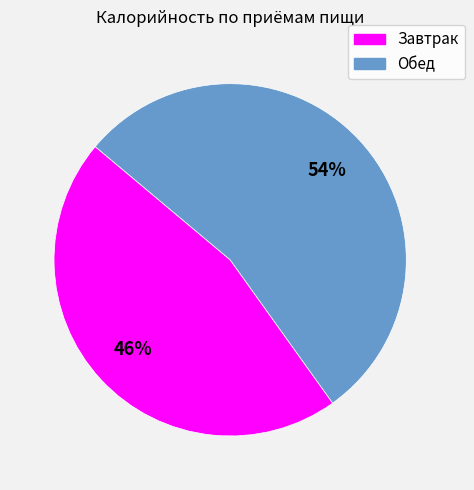

Rank the categories by value from lowest to highest.

Завтрак, Обед